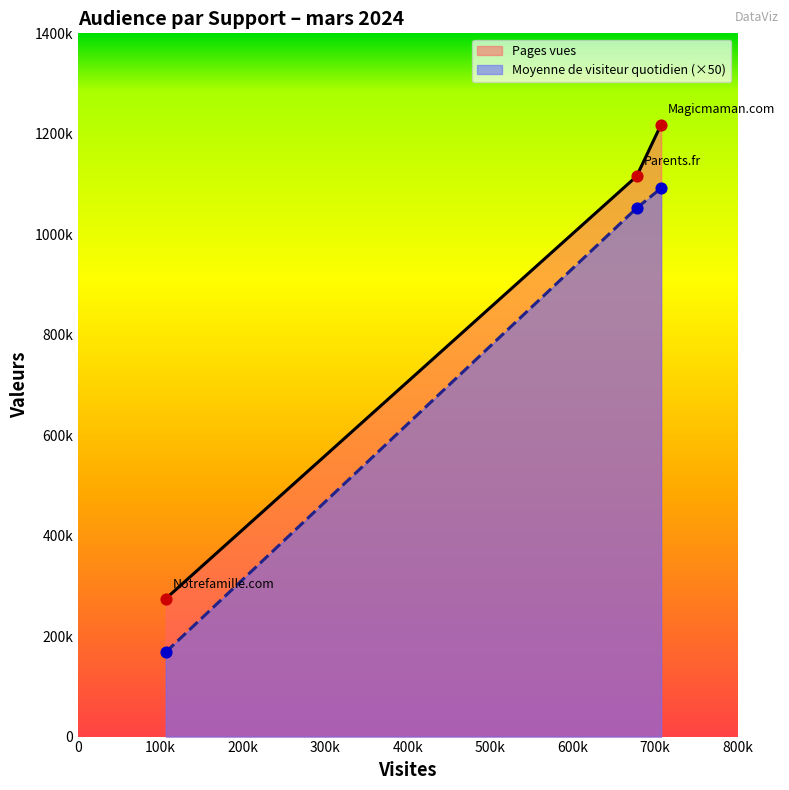

Which series contains the lowest Y value?

Moyenne de visiteur quotidien